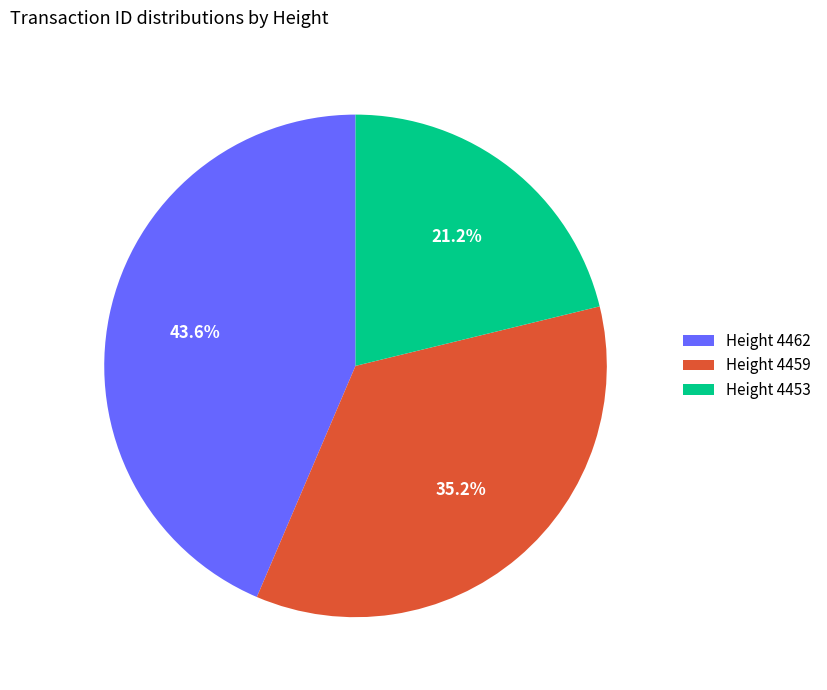

How many segments does this pie chart have?

3